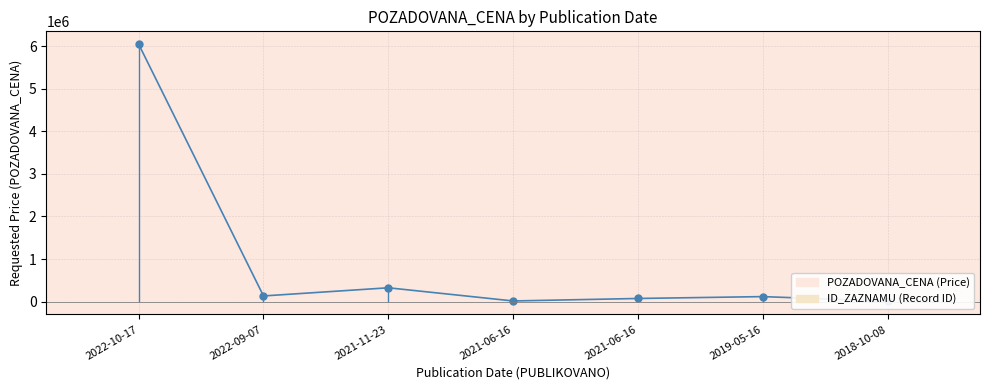

Count the number of categories in the chart.

7